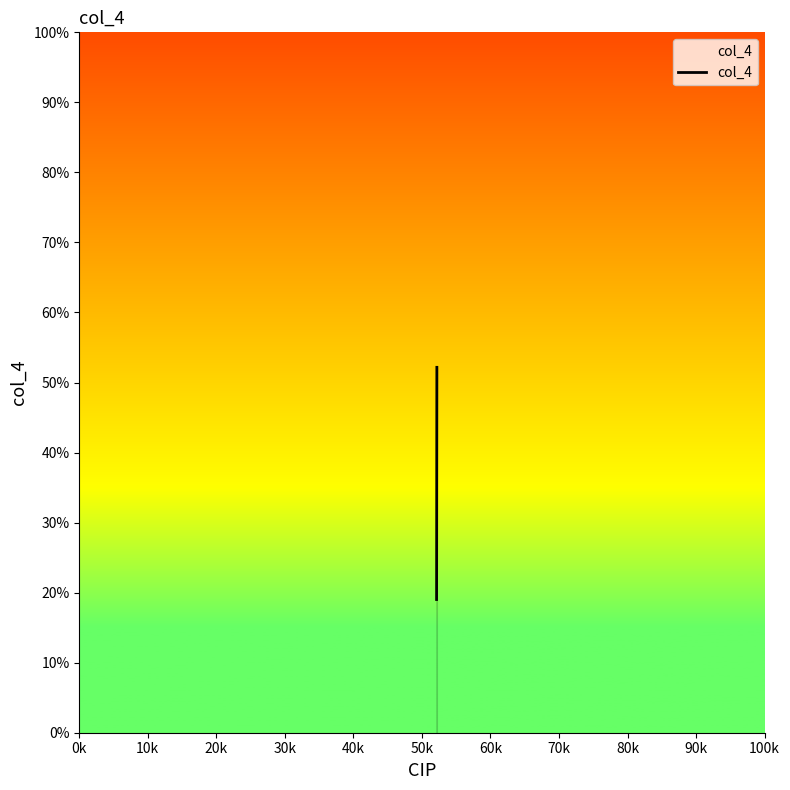

What is the value of the 1st point from the left?

19.0